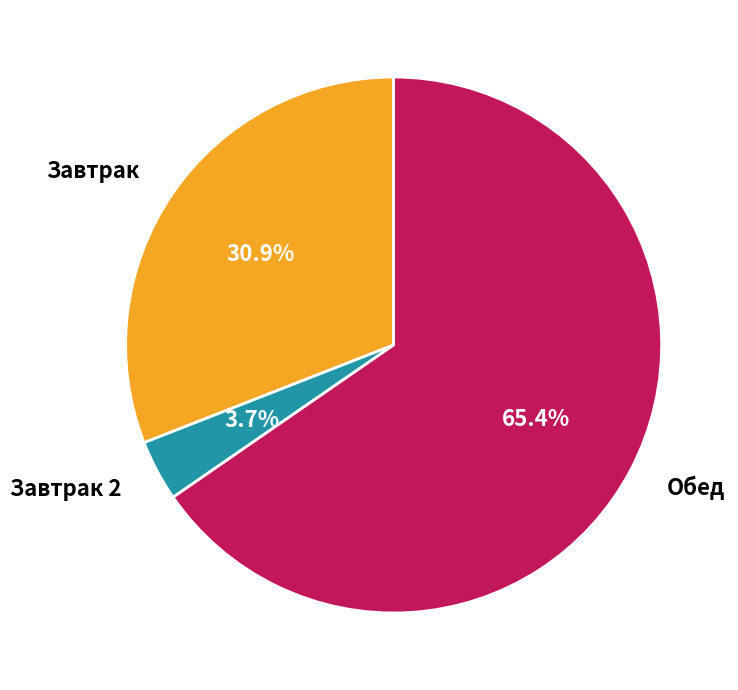

Approximately how many times larger is the value at Обед compared to Завтрак?

2.1